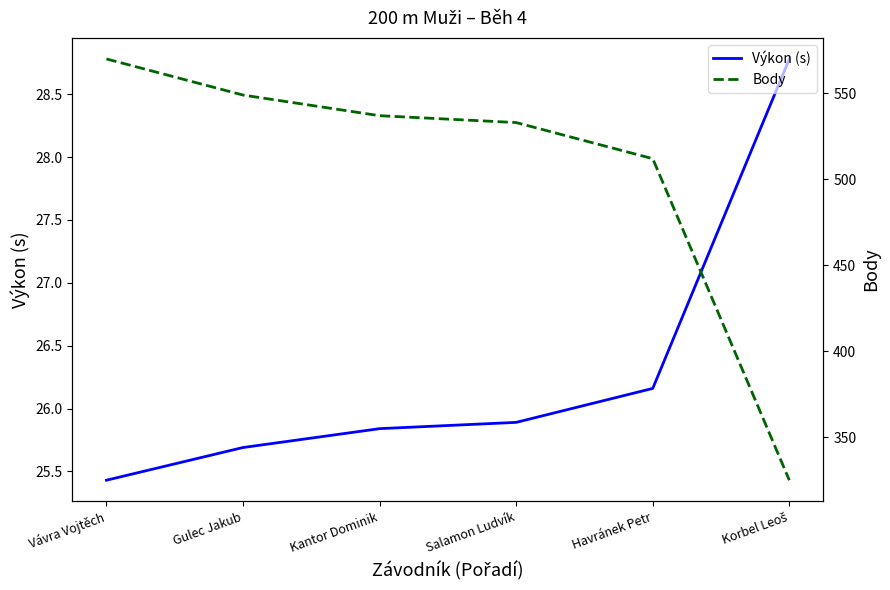

Reading right to left, extract all data points from this chart.

Výkon (s): Korbel Leoš=28.8	Havránek Petr=26.2	Salamon Ludvík=25.9	Kantor Dominik=25.8	Gulec Jakub=25.7	Vávra Vojtěch=25.4
Body: Korbel Leoš=325.0	Havránek Petr=512.0	Salamon Ludvík=533.0	Kantor Dominik=537.0	Gulec Jakub=549.0	Vávra Vojtěch=570.0